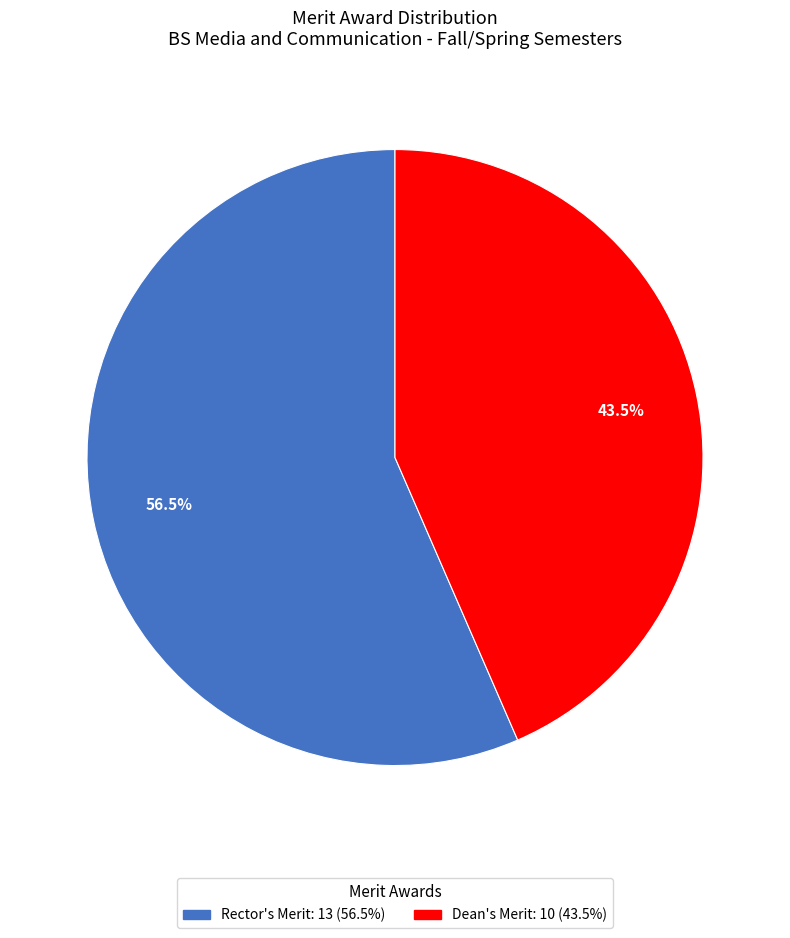

True or false: Dean's Merit accounts for 31% of the total.

False